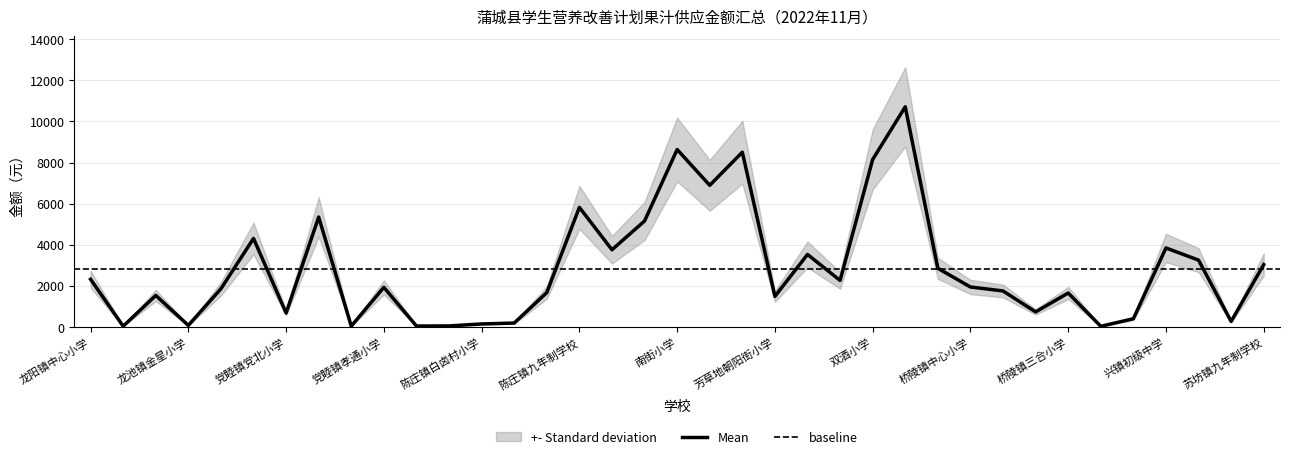

Rank the categories by value from lowest to highest.

桥陵镇十里铺小学, 龙池镇五更小学, 党睦镇秦家小学, 党睦镇池头小学, 党睦镇樊家小学, 龙池镇金星小学, 陈庄镇白卤村小学, 陈庄镇东鲁村小学, 兴镇桑楼小学, 桥陵镇后泉小学, 党睦镇党北小学, 桥陵镇坊里振东小学, 芳草地朝阳街小学, 龙池镇钤铒小学, 桥陵镇三合小学, 陈庄镇富新村小学, 桥陵镇桥陵小学, 龙池镇中心小学, 党睦镇孝通小学, 桥陵镇中心小学, 紫荆街道办三兴小学, 龙阳镇中心小学, 芳草地学校, 苏坊镇九年制学校, 兴镇中心小学, 戴家小学, 兴华学校小学部, 兴镇初级中学, 党睦镇中心小学, 兴华学校初中部, 党睦镇初级中学, 陈庄镇九年制学校, 东街小学, 双酒小学, 城南学校, 南街小学, 尧山小学